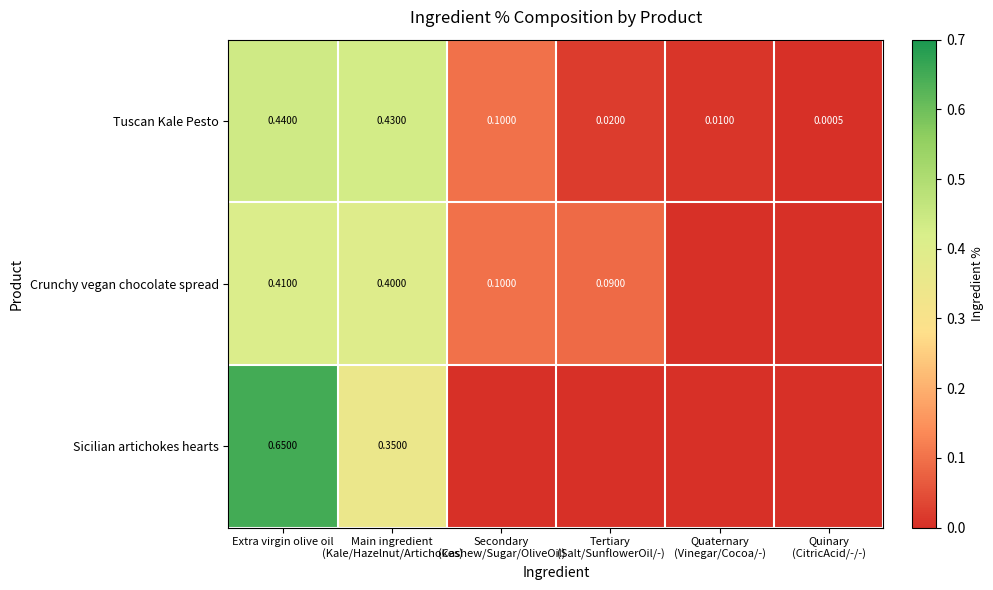

Count the Crunchy vegan chocolate spread values in the range 0 to 1.

6